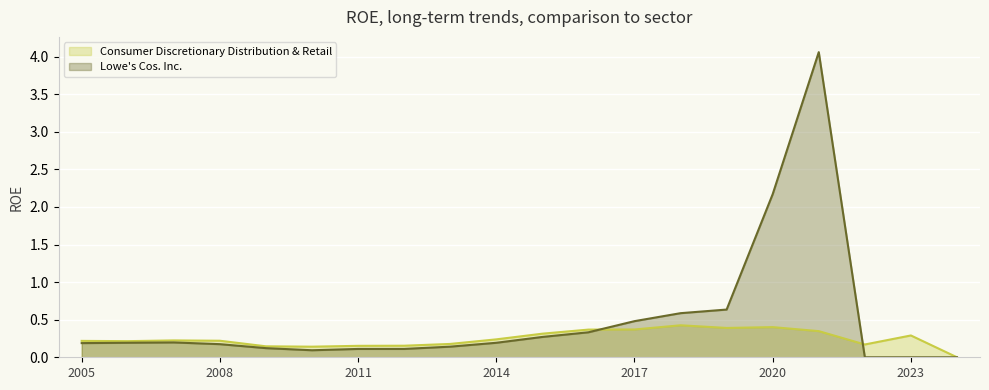

Reading right to left, transcribe all the data shown in this chart.

Consumer Discretionary Distribution & Retail: 0.0	0.3	0.2	0.3	0.4	0.4	0.4	0.4	0.4	0.3	0.2	0.2	0.2	0.2	0.1	0.1	0.2	0.2	0.2	0.2
Lowe's Cos. Inc.: 0.0	0.0	0.0	4.1	2.2	0.6	0.6	0.5	0.3	0.3	0.2	0.1	0.1	0.1	0.1	0.1	0.2	0.2	0.2	0.2